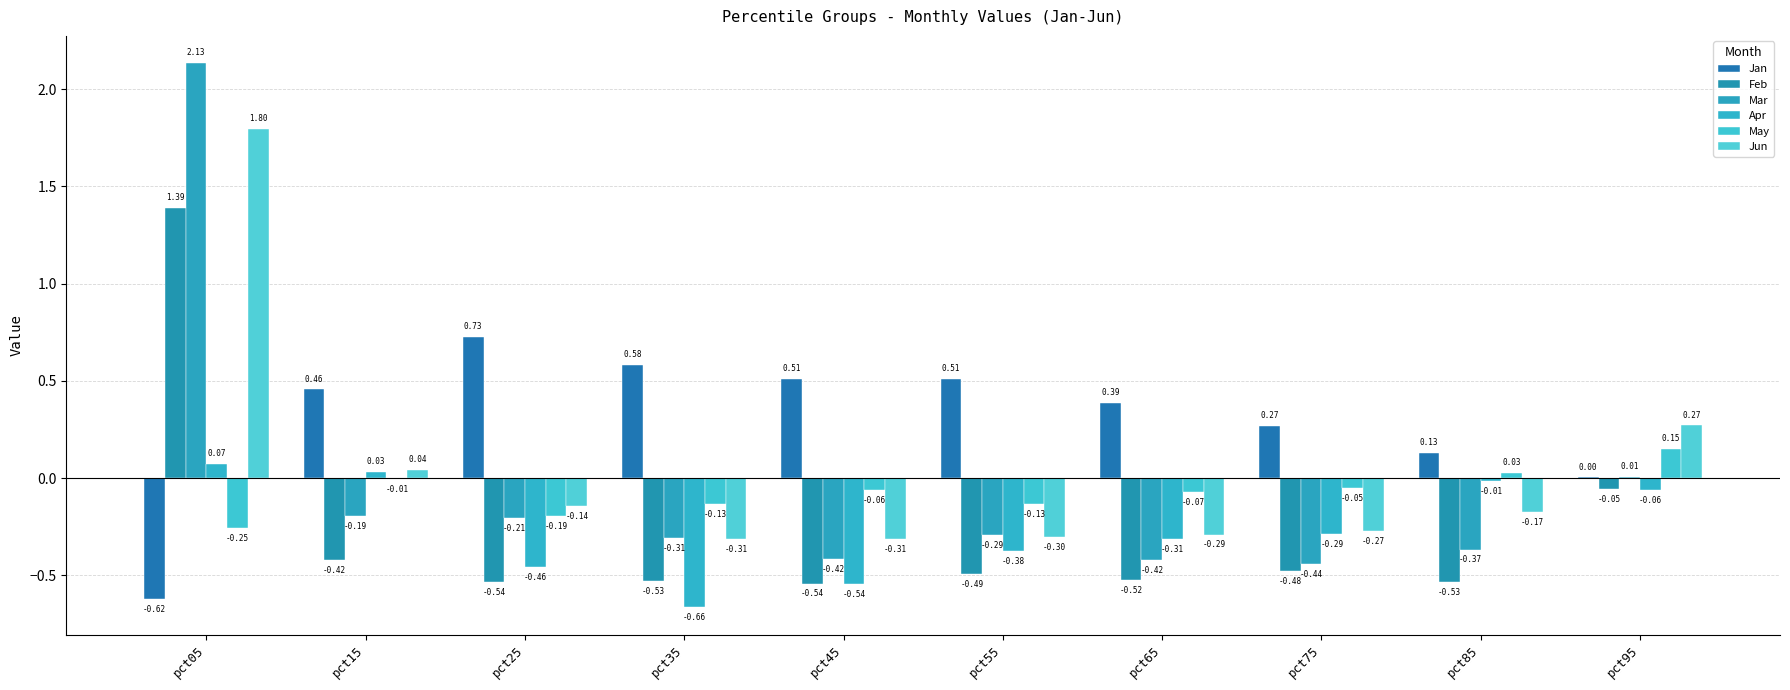

How many series are shown in this chart?

6